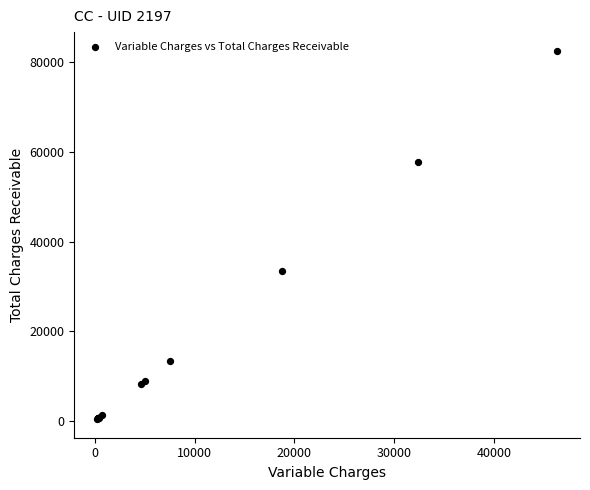

What Y value in the scatter plot is closest to 41515?

33483.5